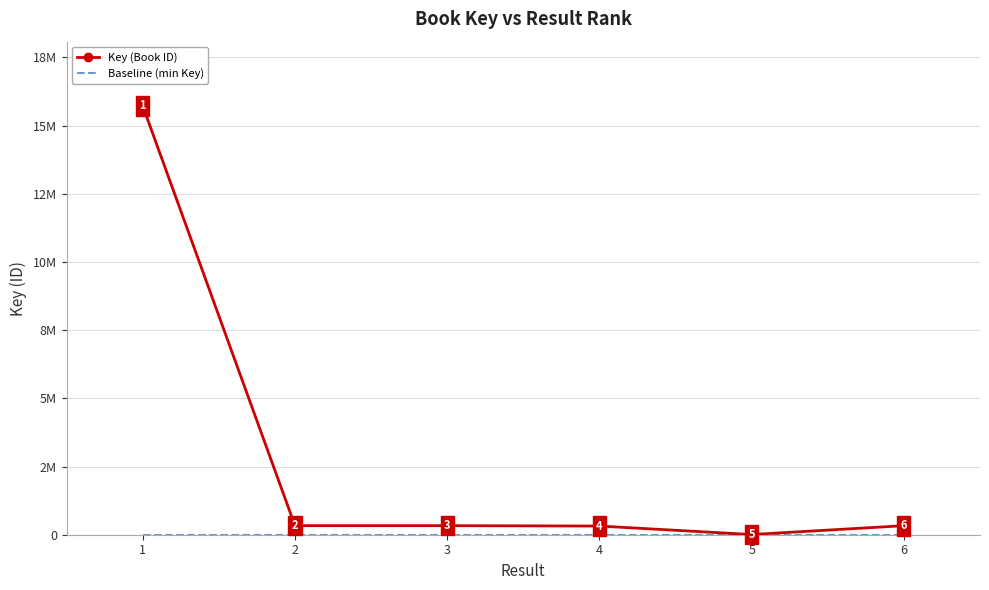

What is the spread (max minus min) of values at 6?

324328